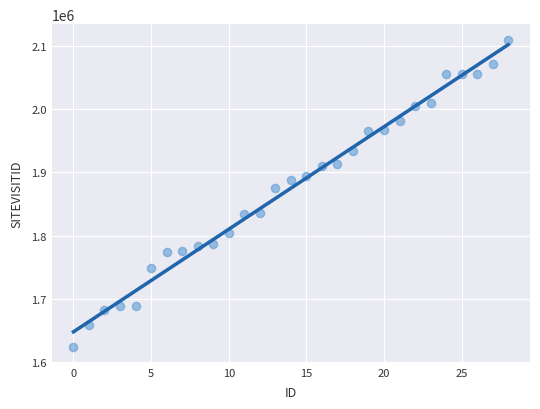

What Y value in the scatter plot is closest to 1866700?

1875772